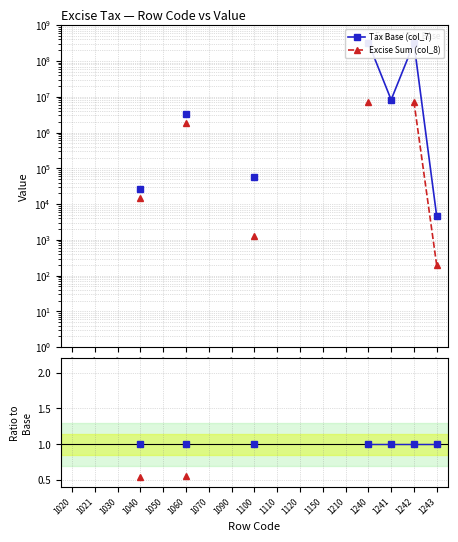

True or false: Excise Sum (col_8) and Tax Base (col_7) cross at least once.

False